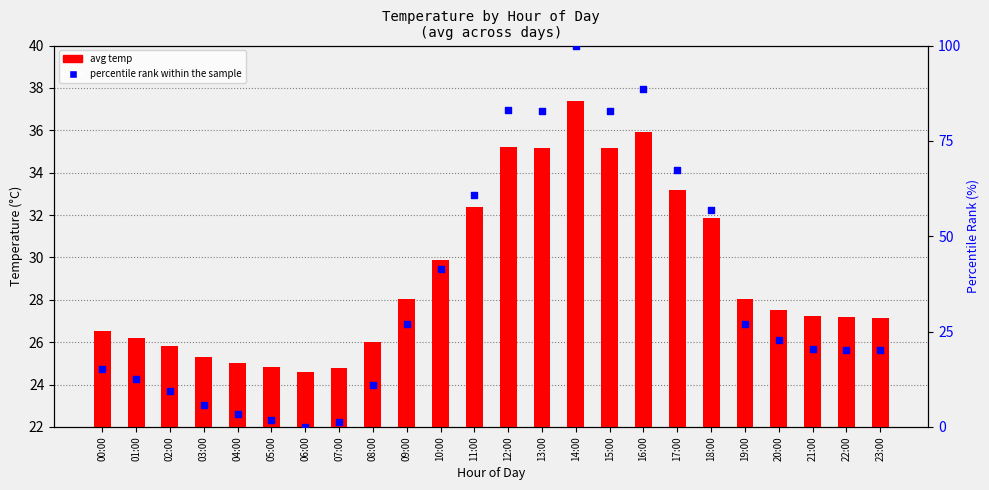

Which series reaches the maximum Y coordinate?

percentile rank within the sample